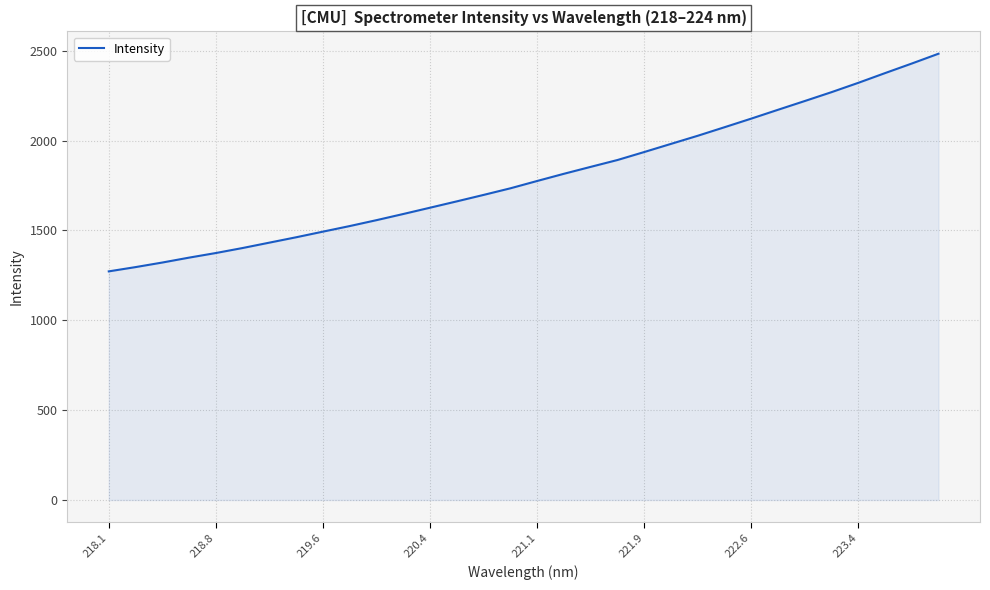

What is the minimum value shown in the chart?

1272.2